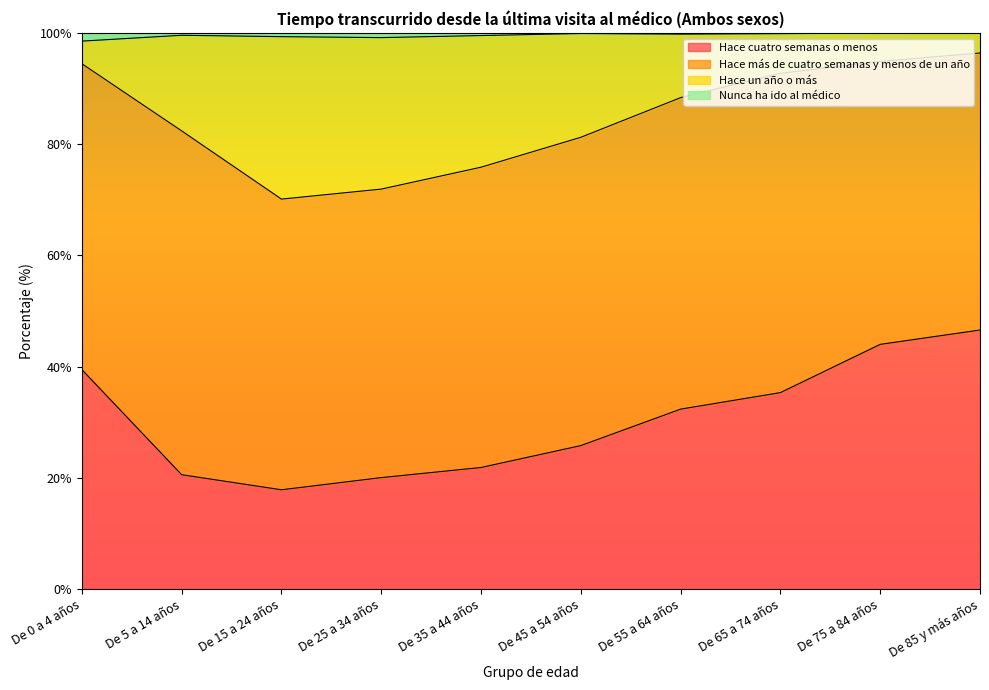

Between De 35 a 44 años and De 45 a 54 años, which is larger?

De 45 a 54 años